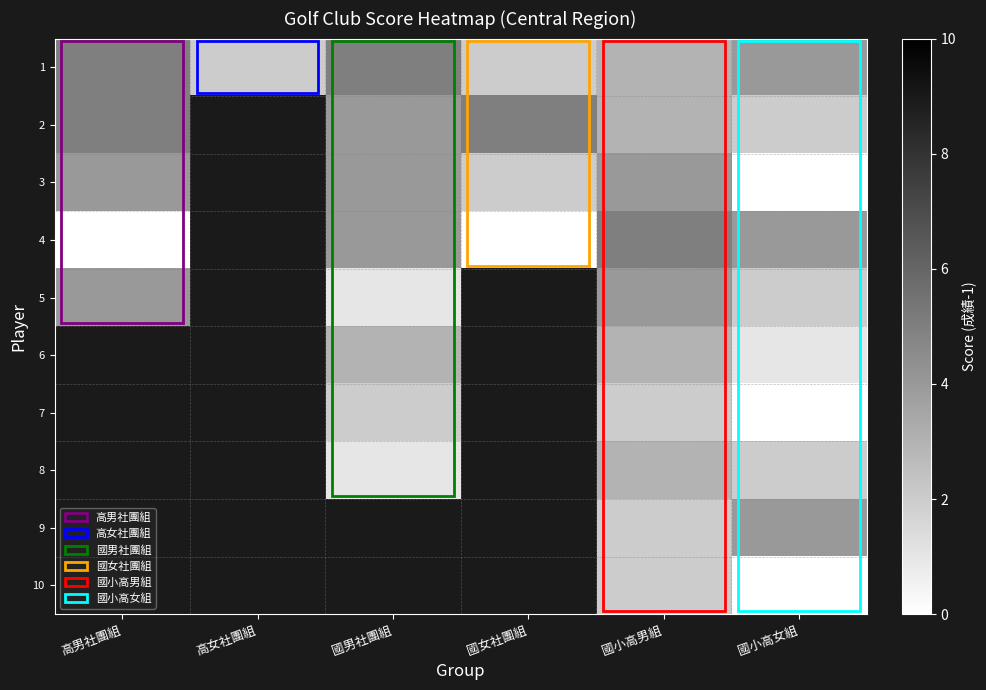

What is the difference between the maximum and minimum values in the 2 series?

3.0